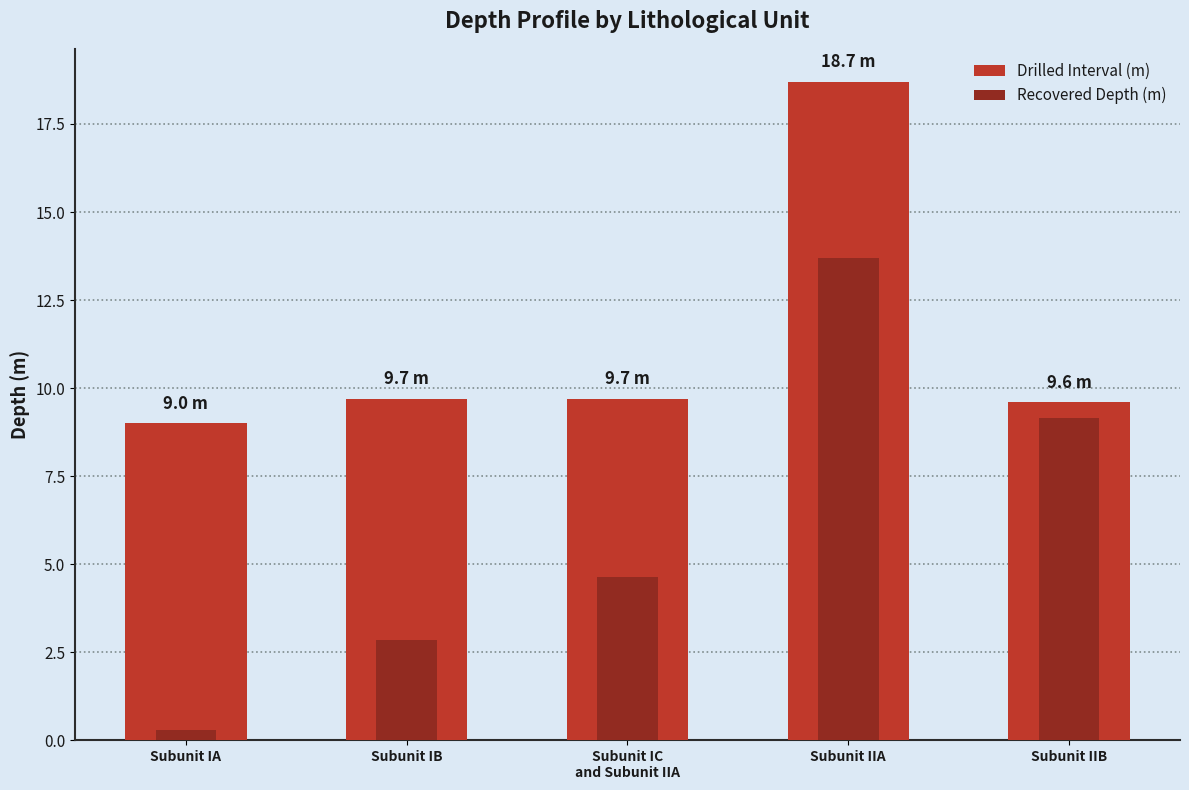

At Subunit IIB, list the series in order from largest to smallest.

Drilled Interval (m), Recovered Depth (m)